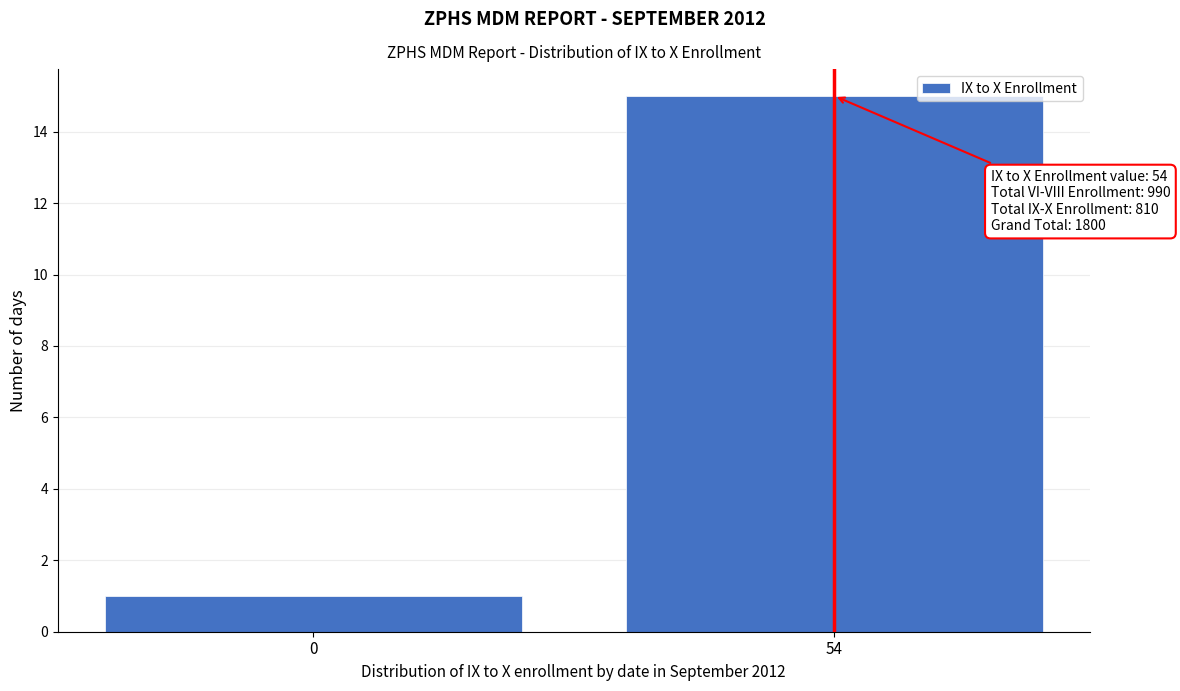

Reading right to left, list all the values displayed in this chart.

15	1